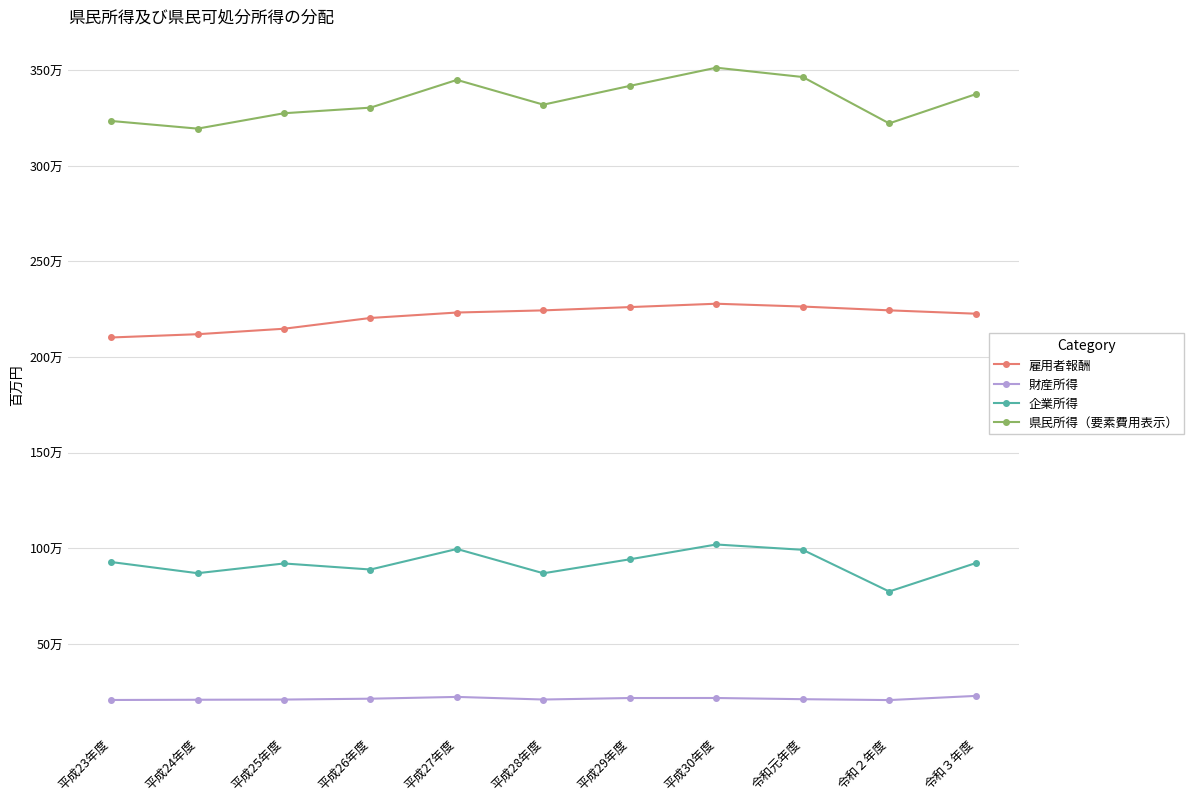

True or false: 県民所得（要素費用表示） has more than 0 interior local peaks.

True